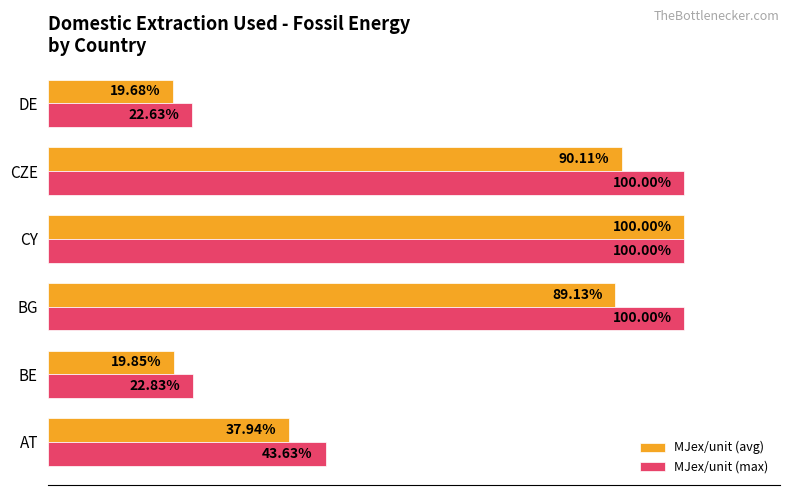

At which category is the sum across all series the highest?

CY